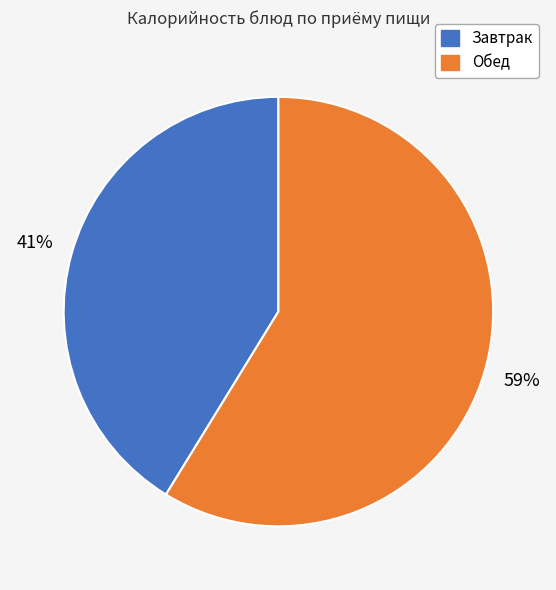

To the nearest percent, what is the difference between the largest and smallest slice percentages?

18%